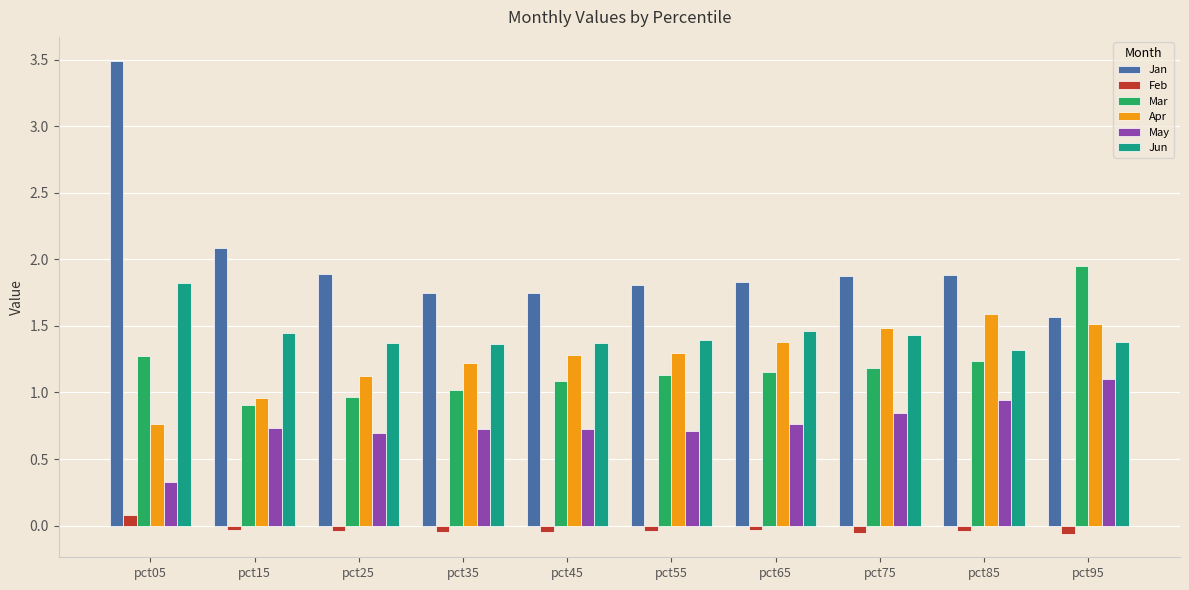

At pct55, list the series in order from largest to smallest.

Jan, Jun, Apr, Mar, May, Feb